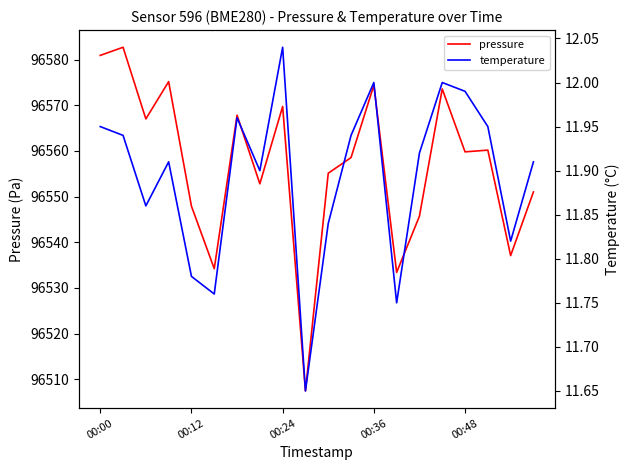

True or false: temperature and pressure intersect in this chart.

False